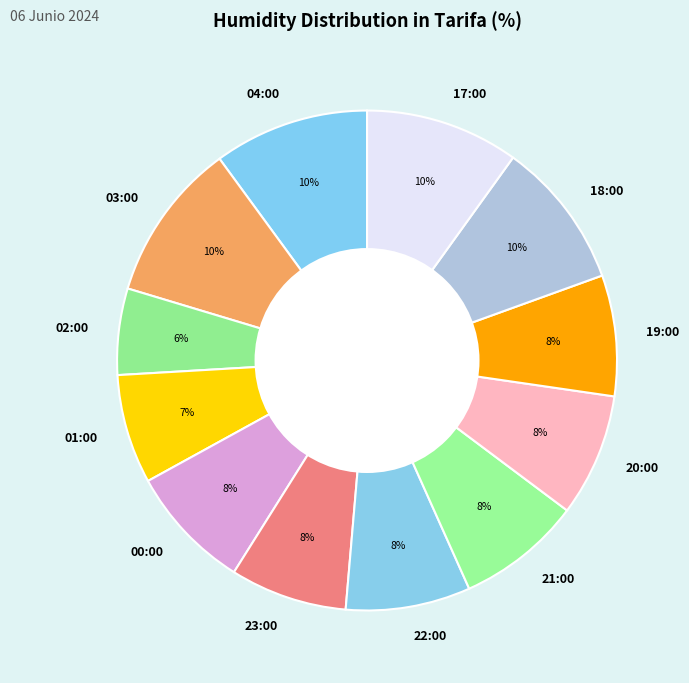

Do 19:00 and 17:00 together represent more than half of the pie?

No